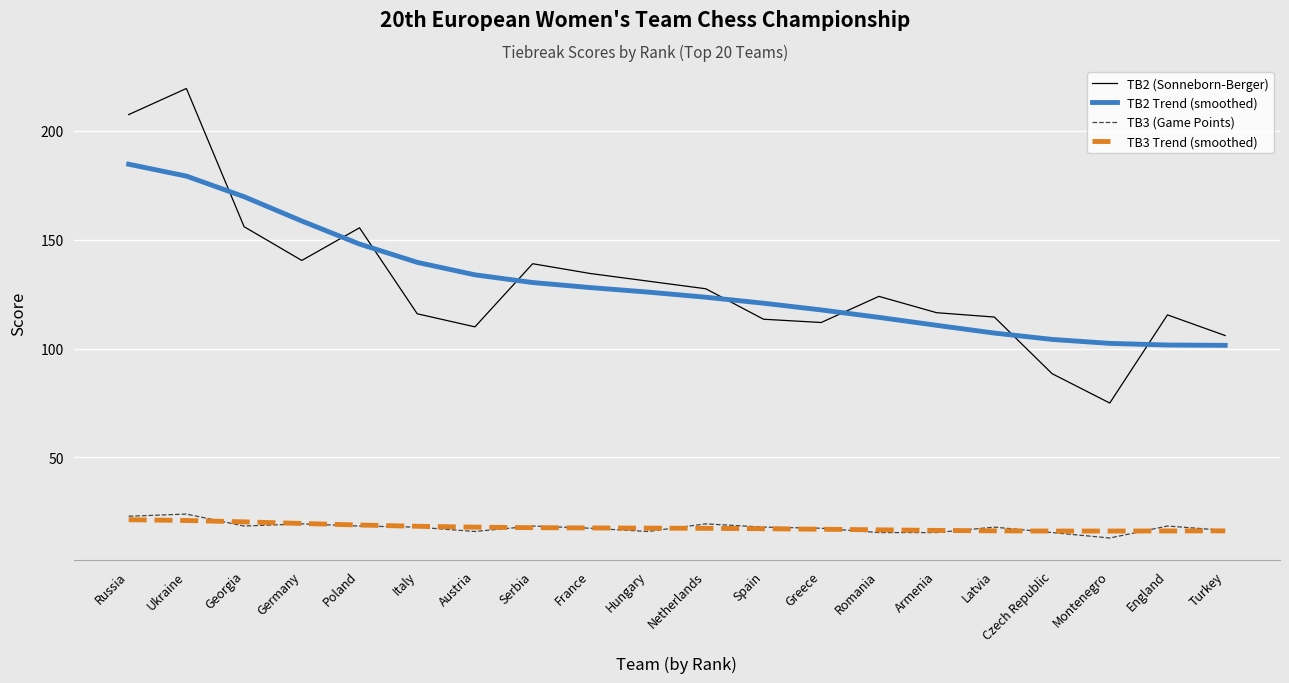

What is the spread (max minus min) of values at Spain?

103.6